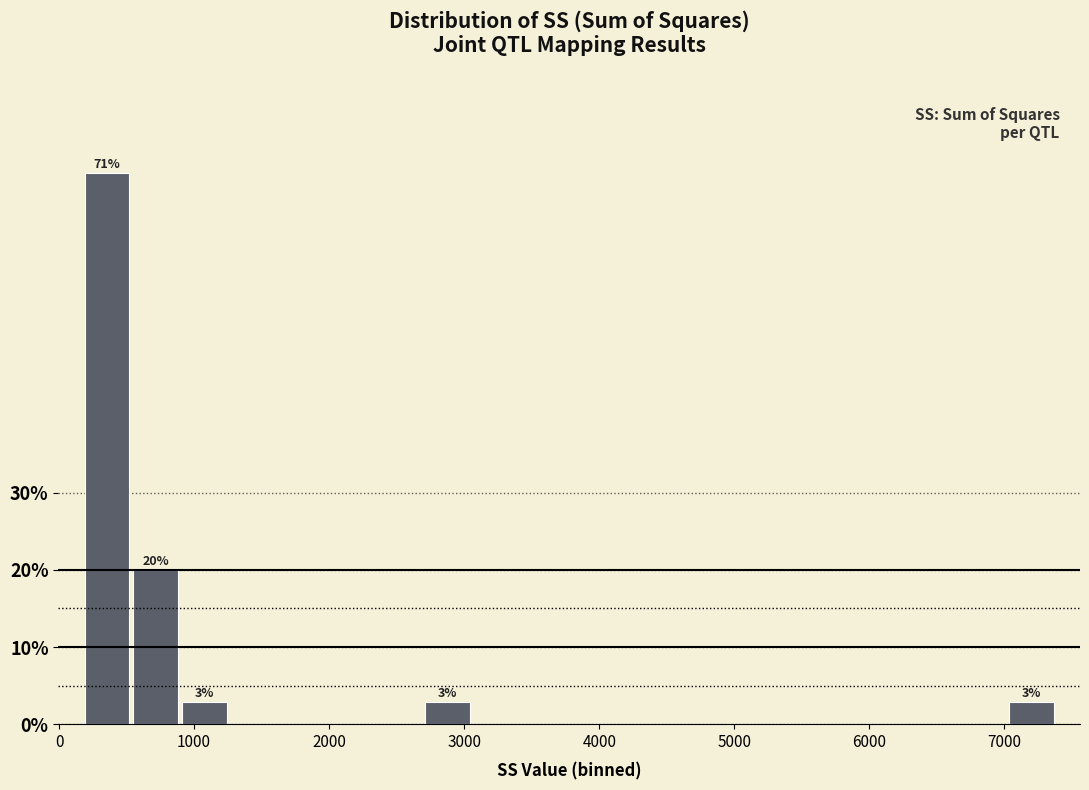

Read against the x-axis, roughly where is the centre of the tallest bar?

400